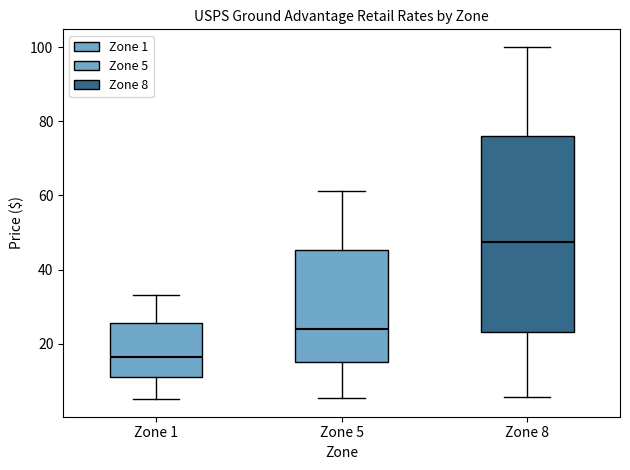

Comparing the boxes themselves (not the whiskers), which one is the tallest?

Zone 8